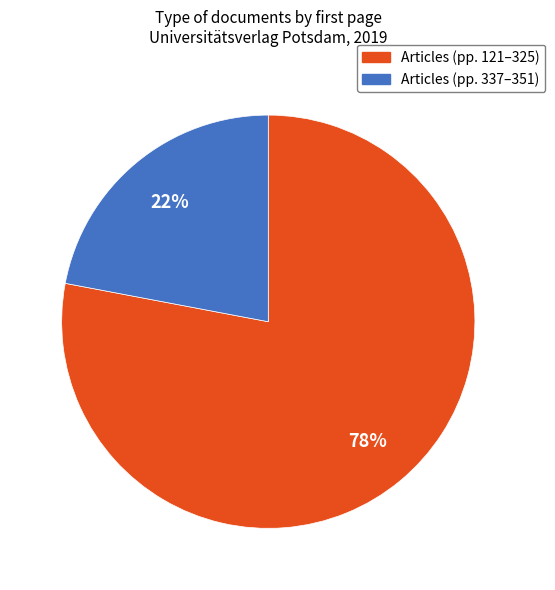

Is there a majority slice in this chart?

Yes